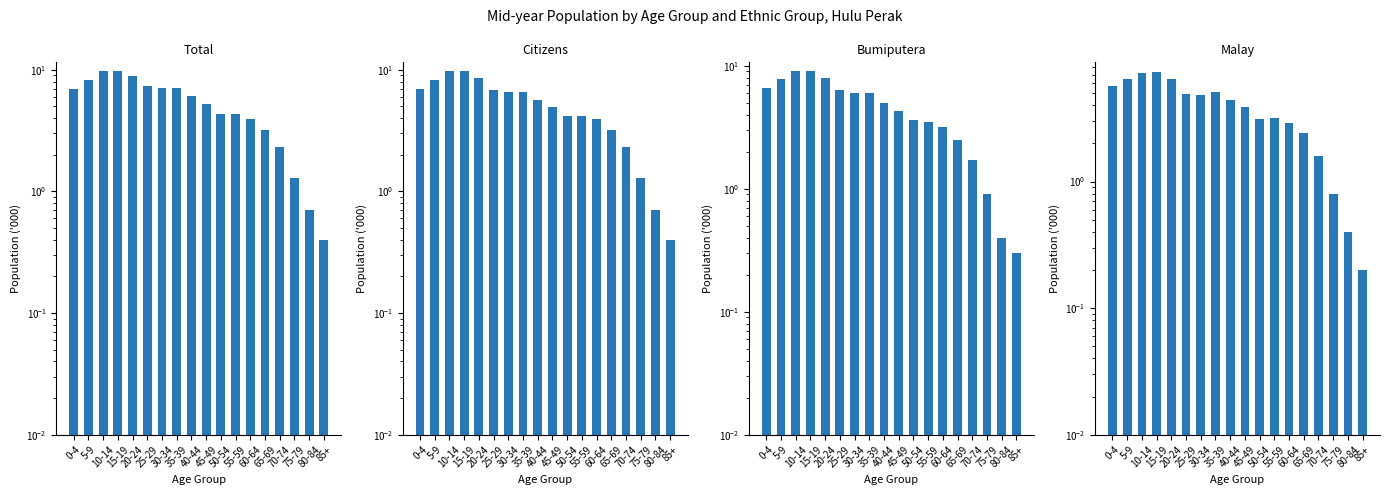

How many values in the Citizens series are below 5?

9